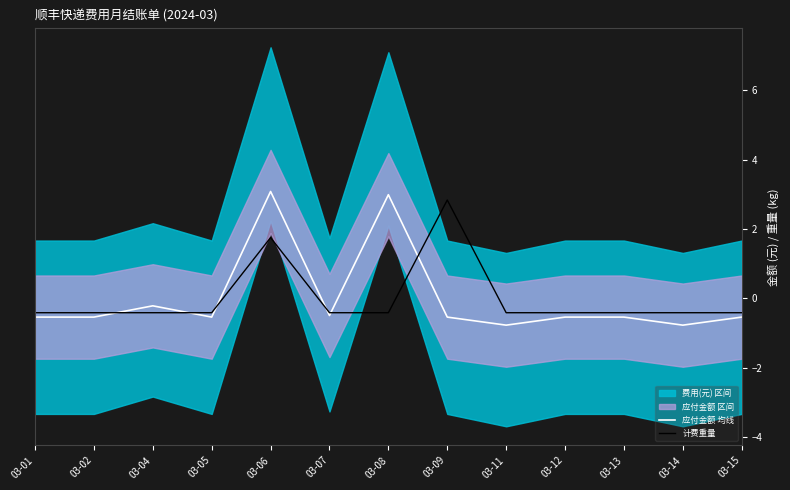

Which series has the largest total across all categories?

计费重量